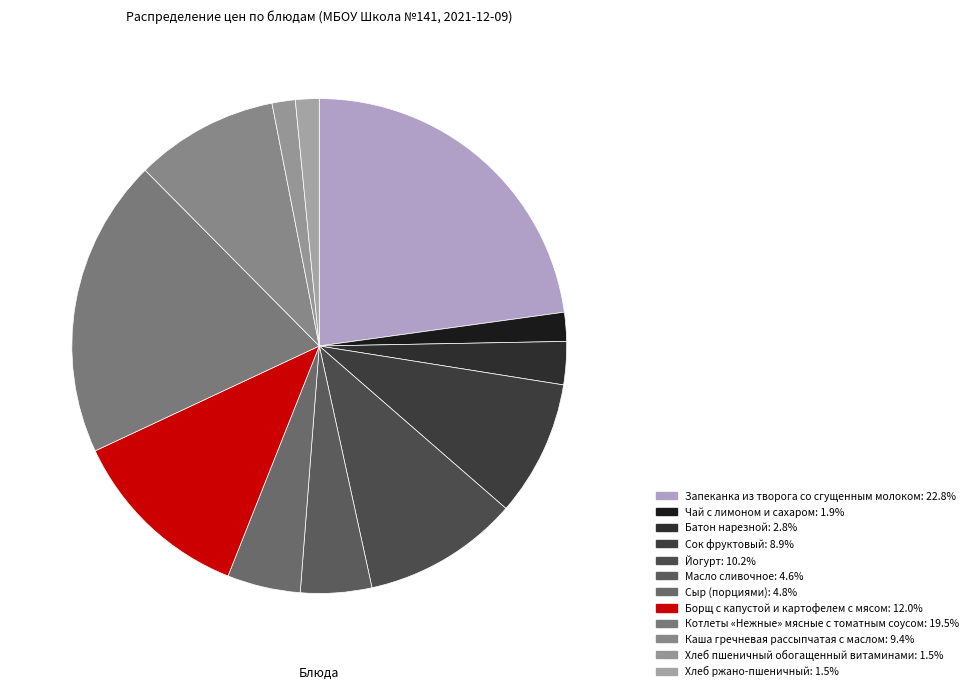

Count the number of slices in the pie.

12